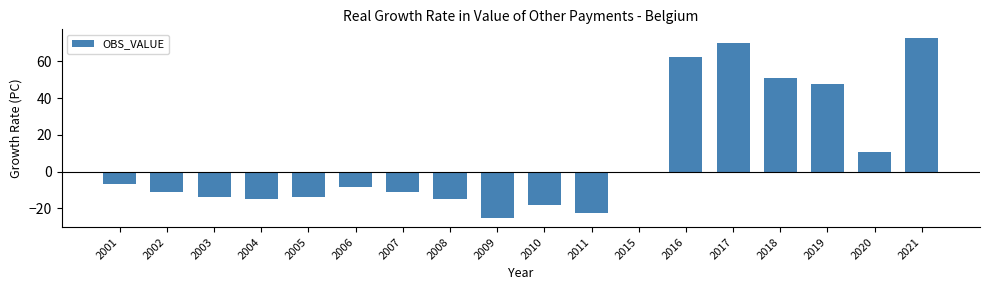

What is the smallest value displayed?

-25.3